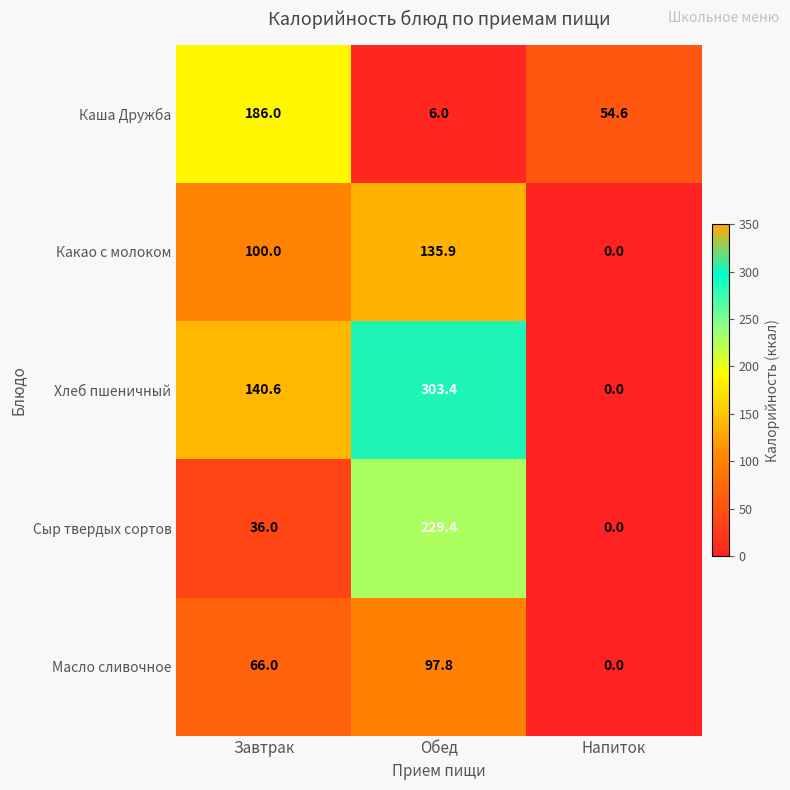

What is the sum of all Масло сливочное values?

163.8